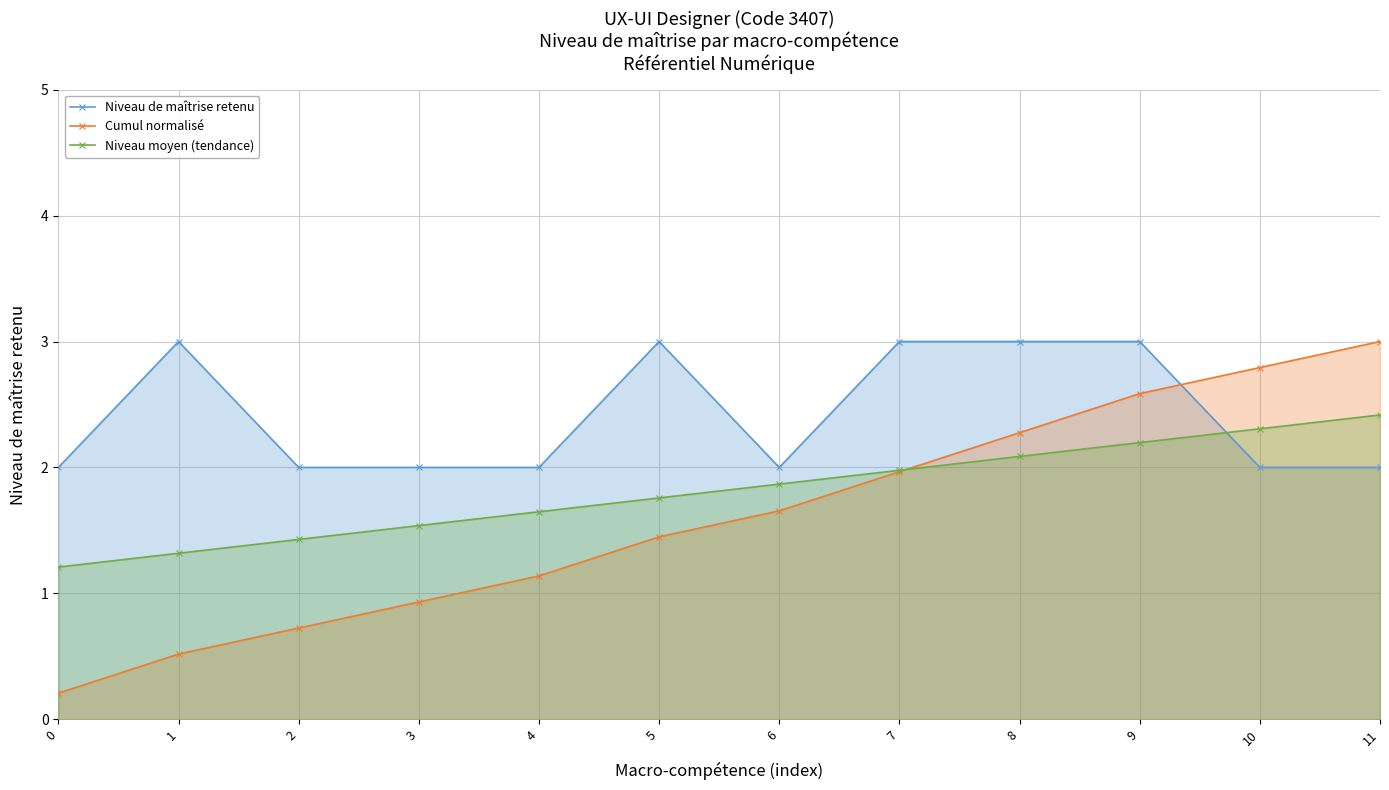

What is the value of the Niveau moyen (tendance) point at the 1st from the left?

1.2